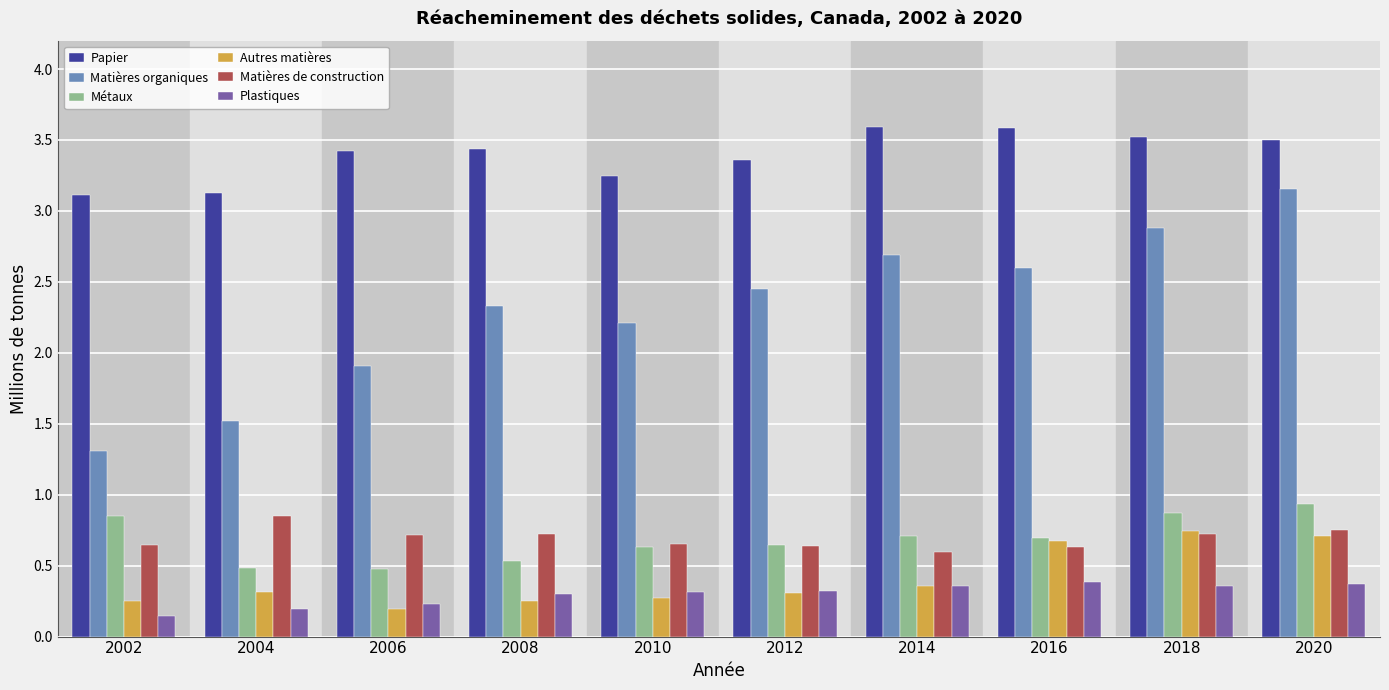

Count the Plastiques values in the range 0 to 1.

10